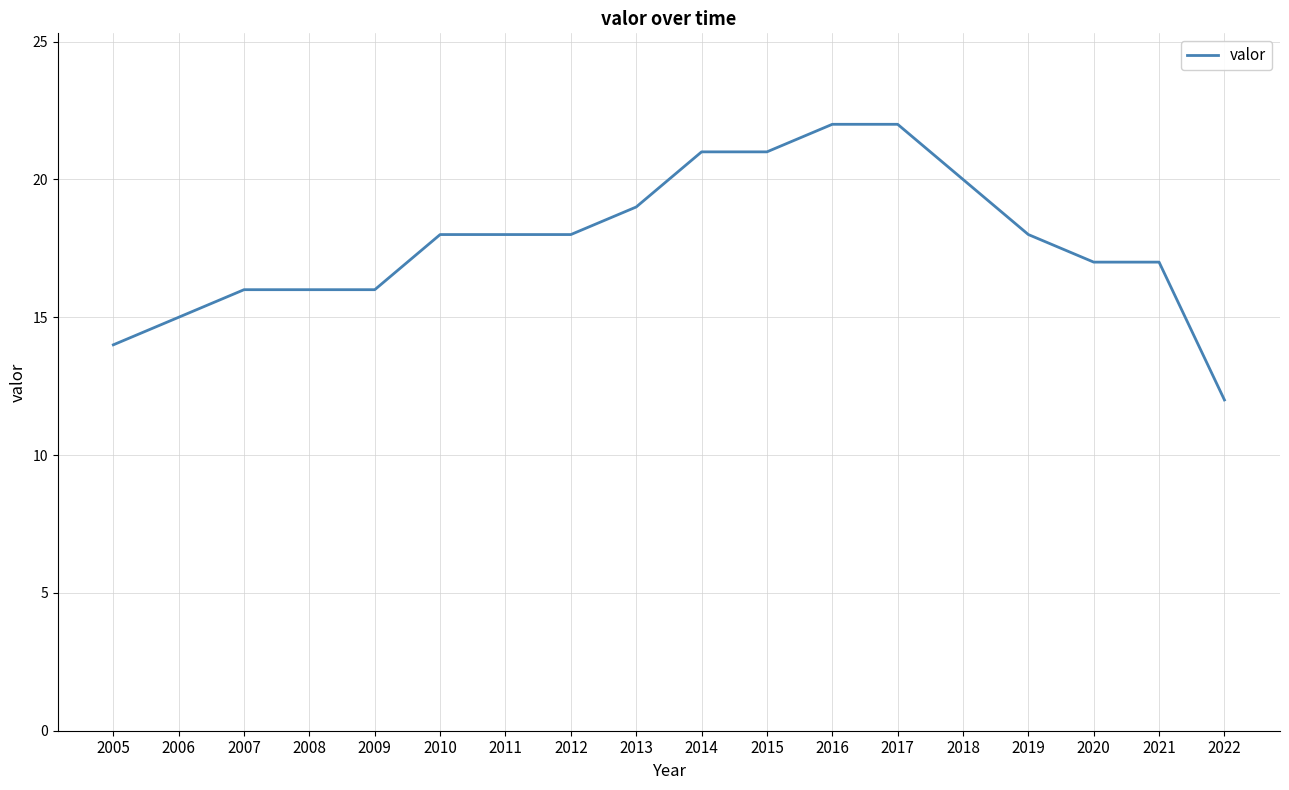

Is it true that the value at 2017 is 9?

False